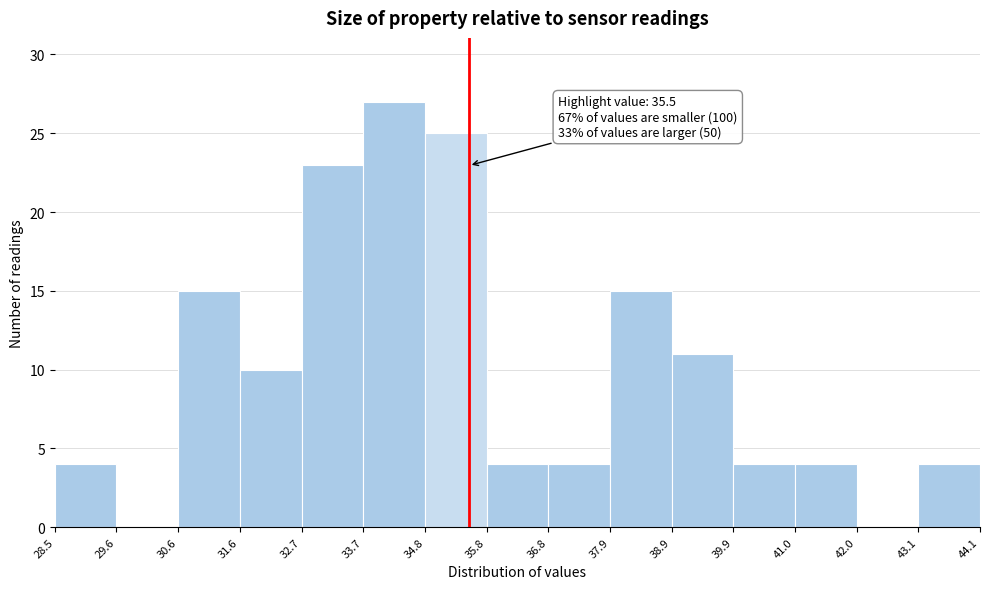

Which range on the x-axis has the tallest bar?

33.7 to 34.8